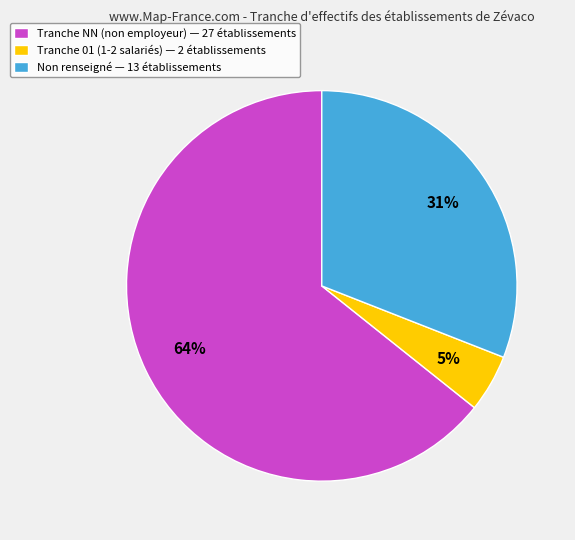

Which slice represents more than half of the pie?

Tranche NN (non employeur) — 27 établissements